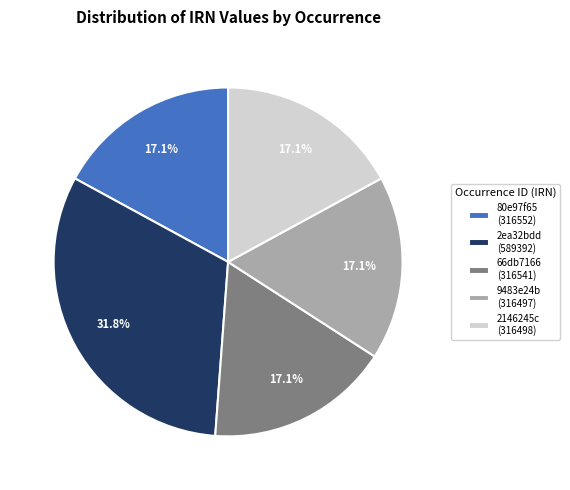

Combined, do 66db7166 (316541) and 2146245c (316498) account for over 50%?

No